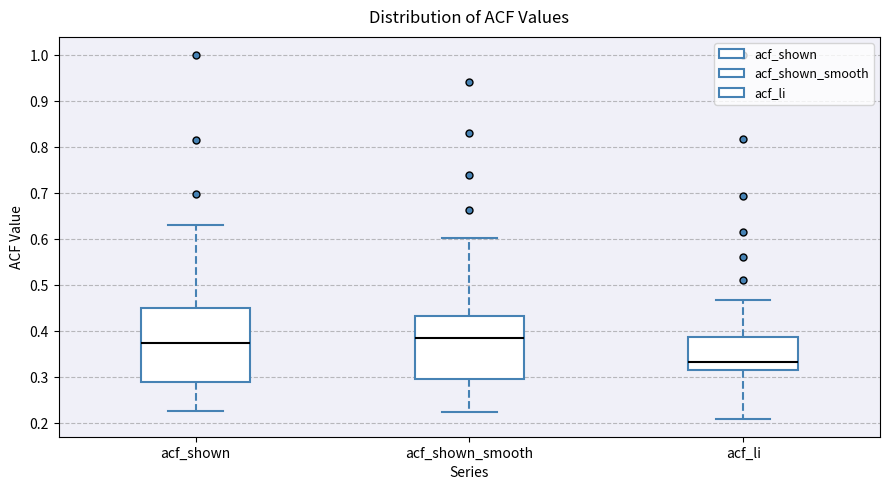

Where is the upper edge of the box for acf_li on the y-axis? The values are not printed on the chart, so give them approximately, as read against the axis.

0.39